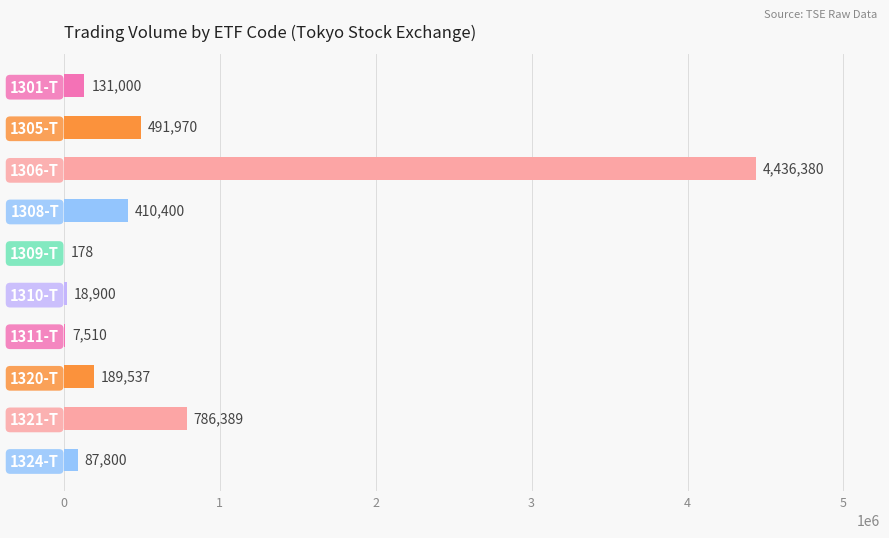

Where is the data nearest to the value 2218279?

1321-T